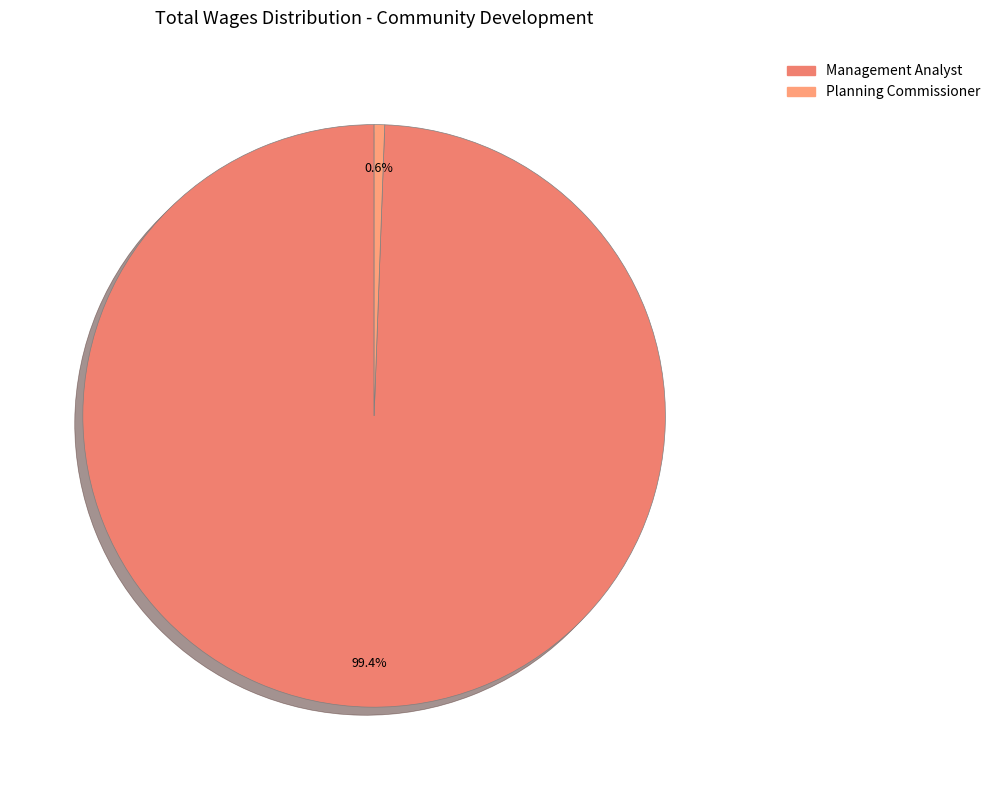

How much of the chart is everything except Management Analyst?

0.6%